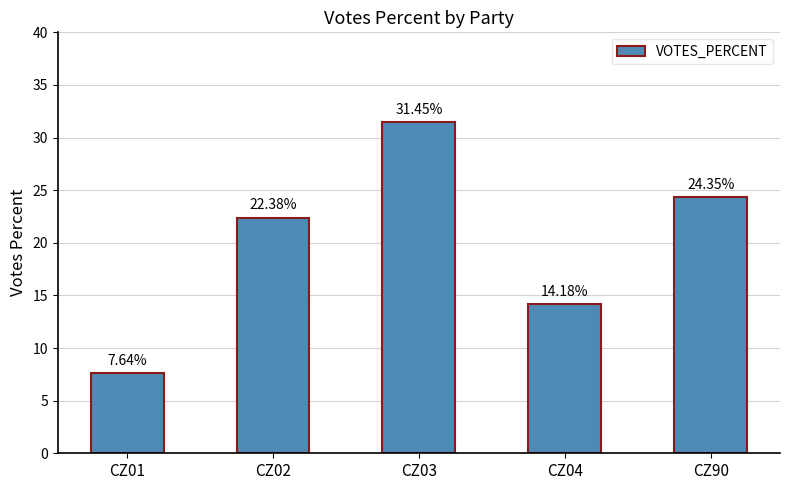

Rank the categories by value from highest to lowest.

CZ03, CZ90, CZ02, CZ04, CZ01